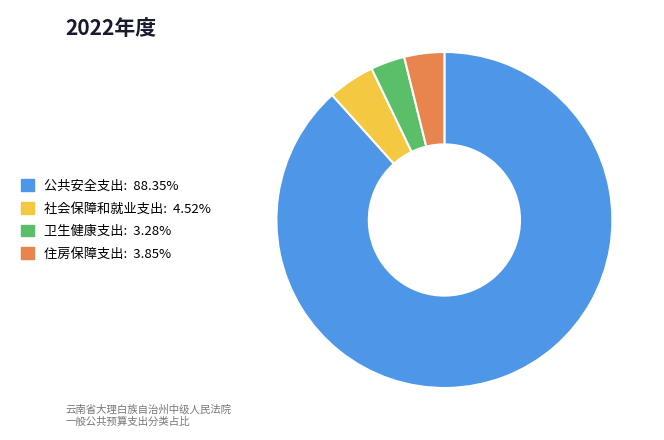

Which slice is the largest?

公共安全支出